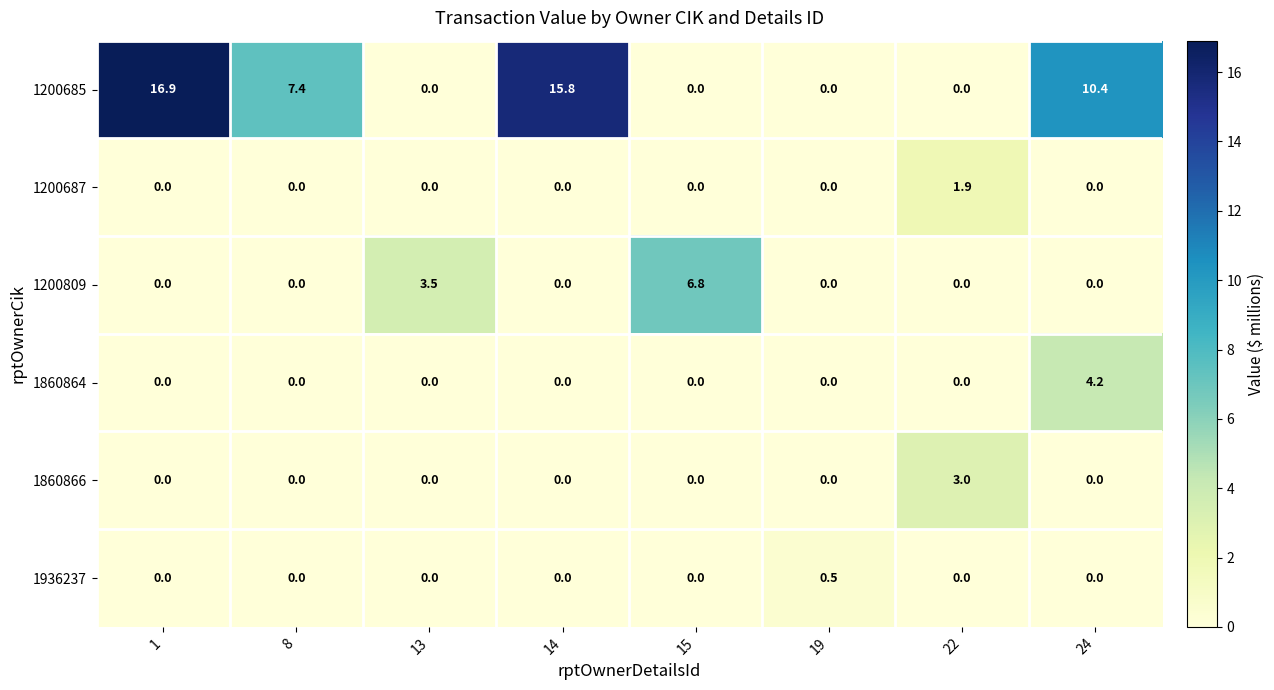

What is the sum of the 1860866 values at 19 and 22?

3.0